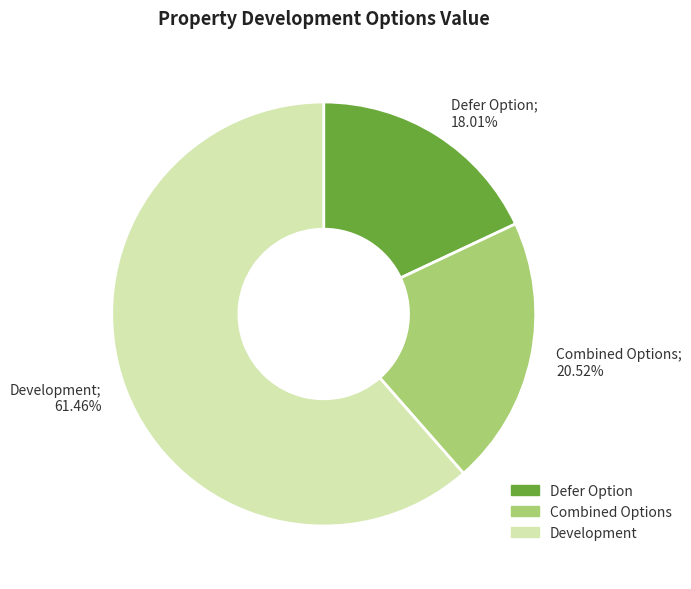

To the nearest percent, what is the average slice percentage?

33%